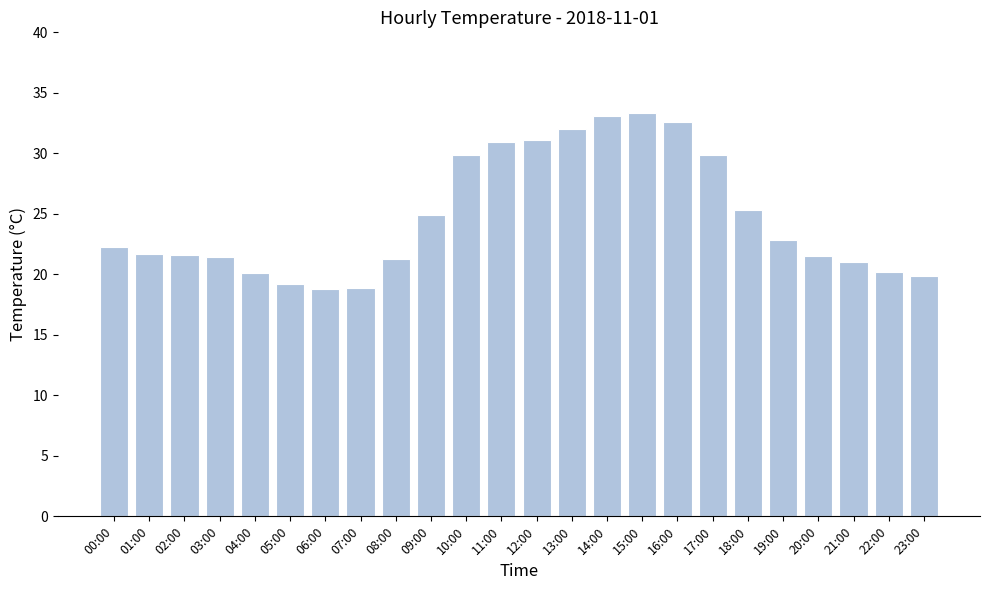

The value at 15:00 is 55.9. True or false?

False